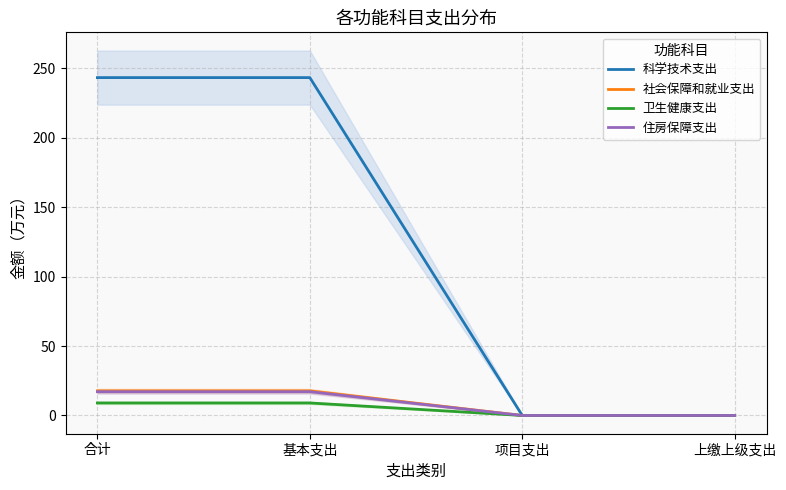

At how many categories does at least one series exceed 209?

2